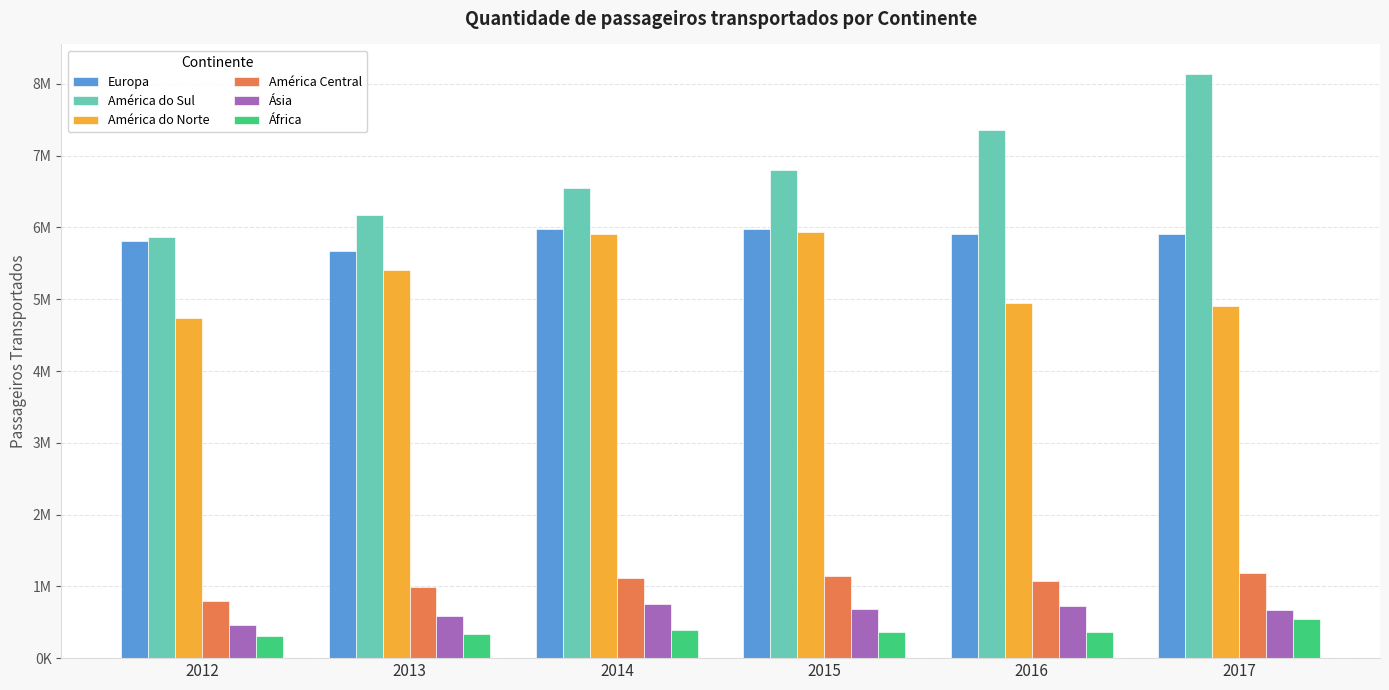

Does the chart contain stacked bars?

No